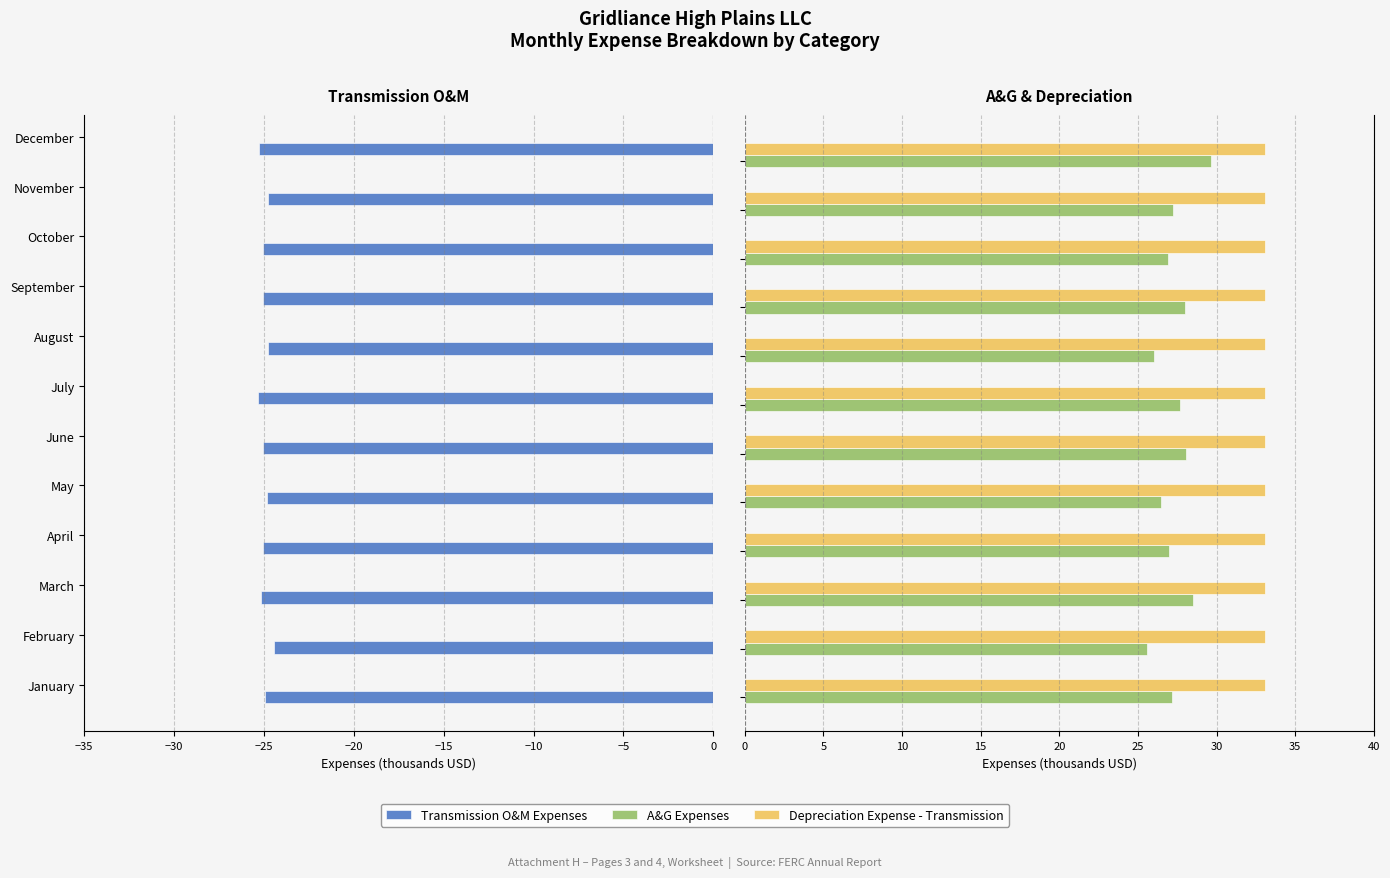

What is the value of the A&G Expenses bar at the 5th from the left?

26.5